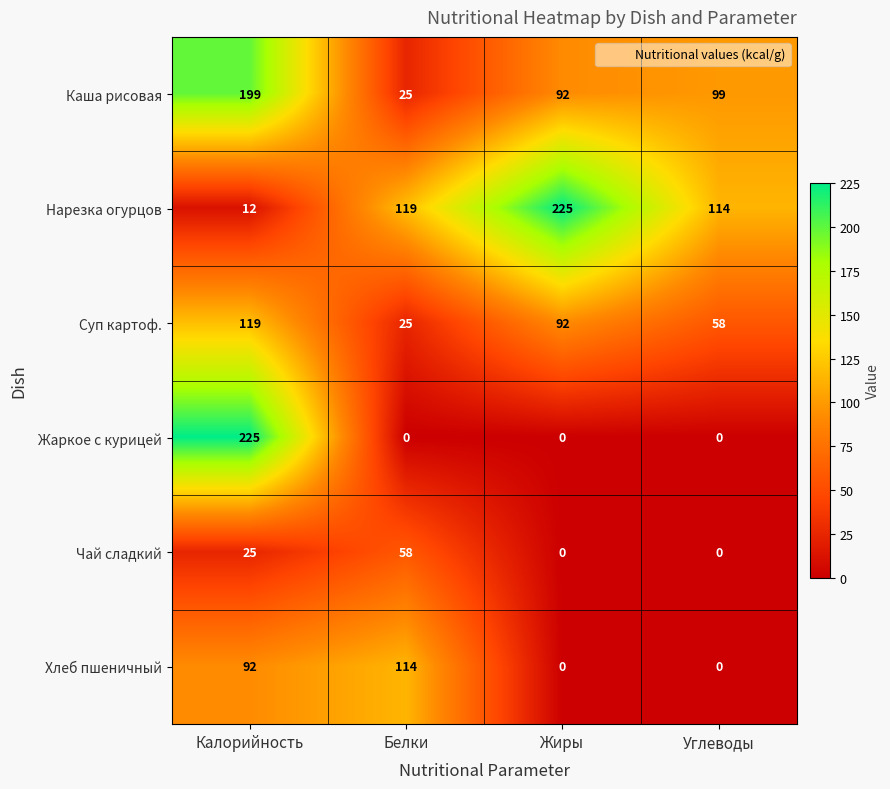

How many data points in Суп картоф. are less than 92?

2